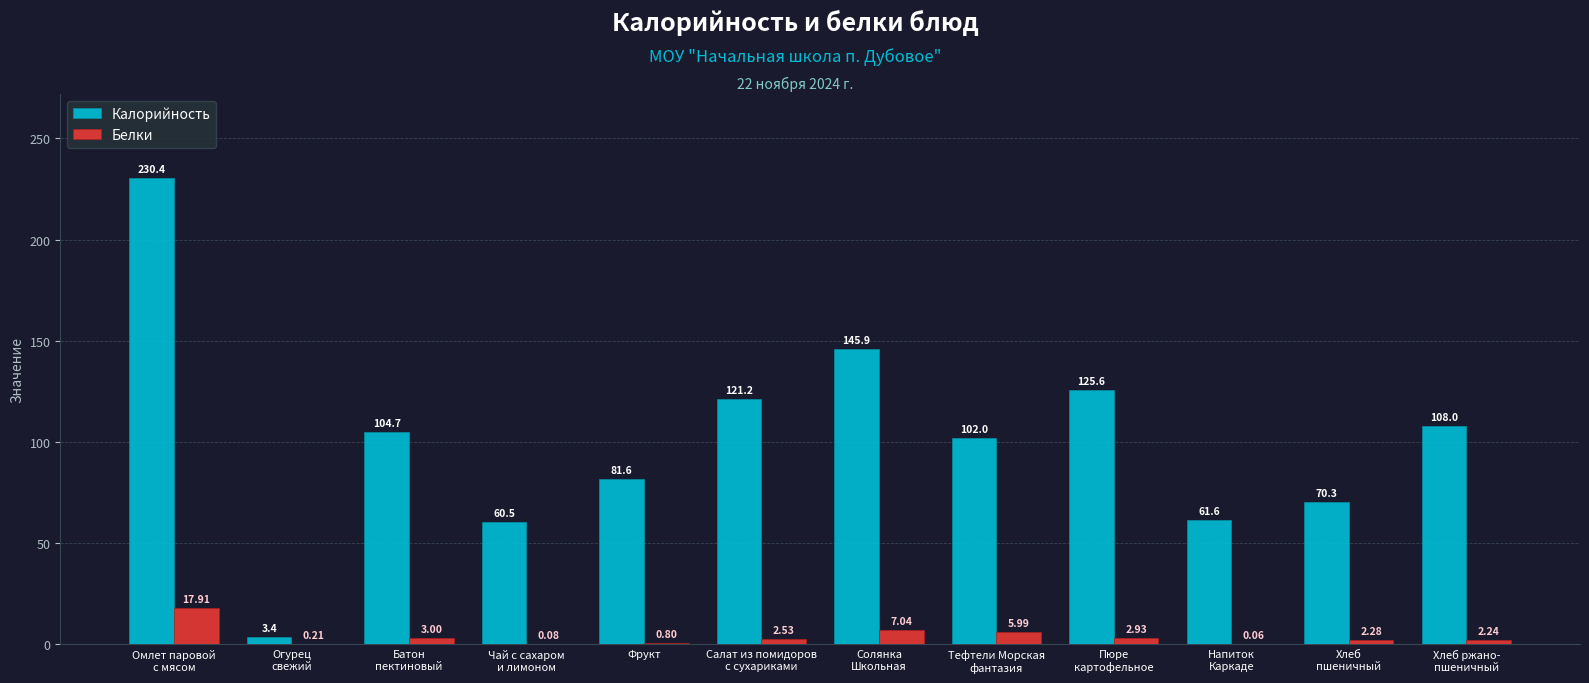

At which category is the sum across all series the highest?

Омлет паровой
с мясом